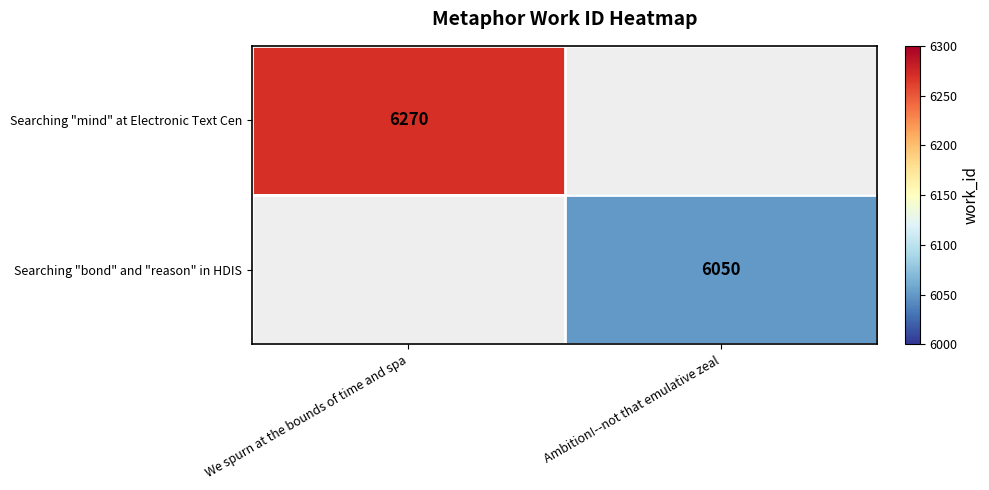

Which has a higher value, Ambition!--not that emulative zeal or We spurn at the bounds of time and spa?

We spurn at the bounds of time and spa